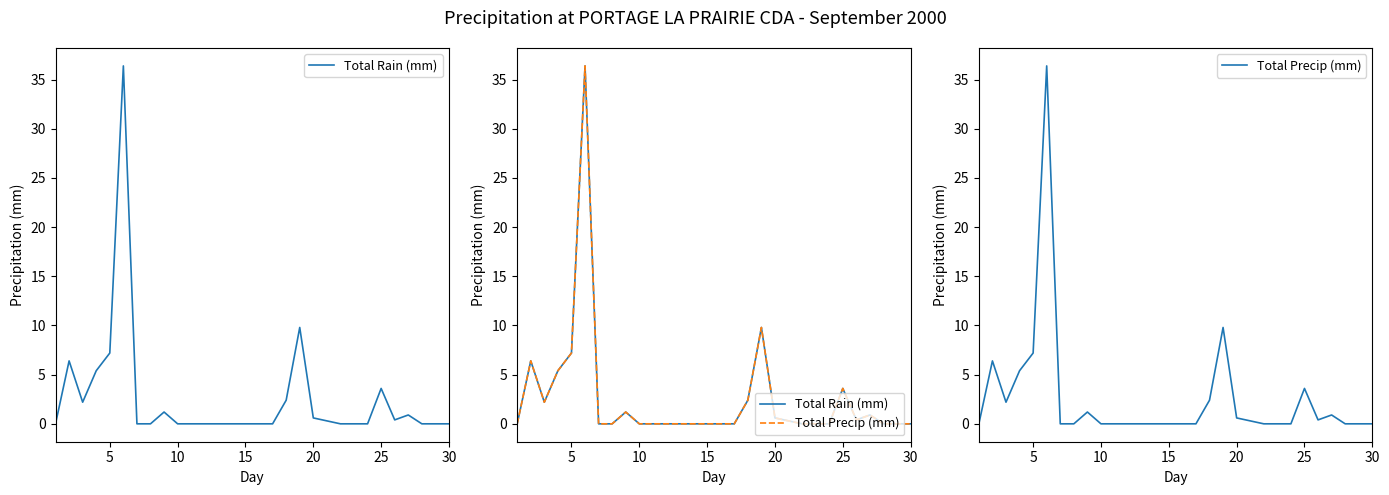

Does the chart display data point markers on the line(s)?

No